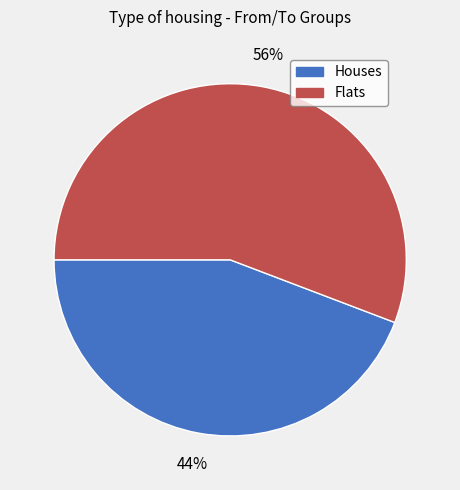

To the nearest percent, what is the difference between the largest and smallest slice percentages?

12%